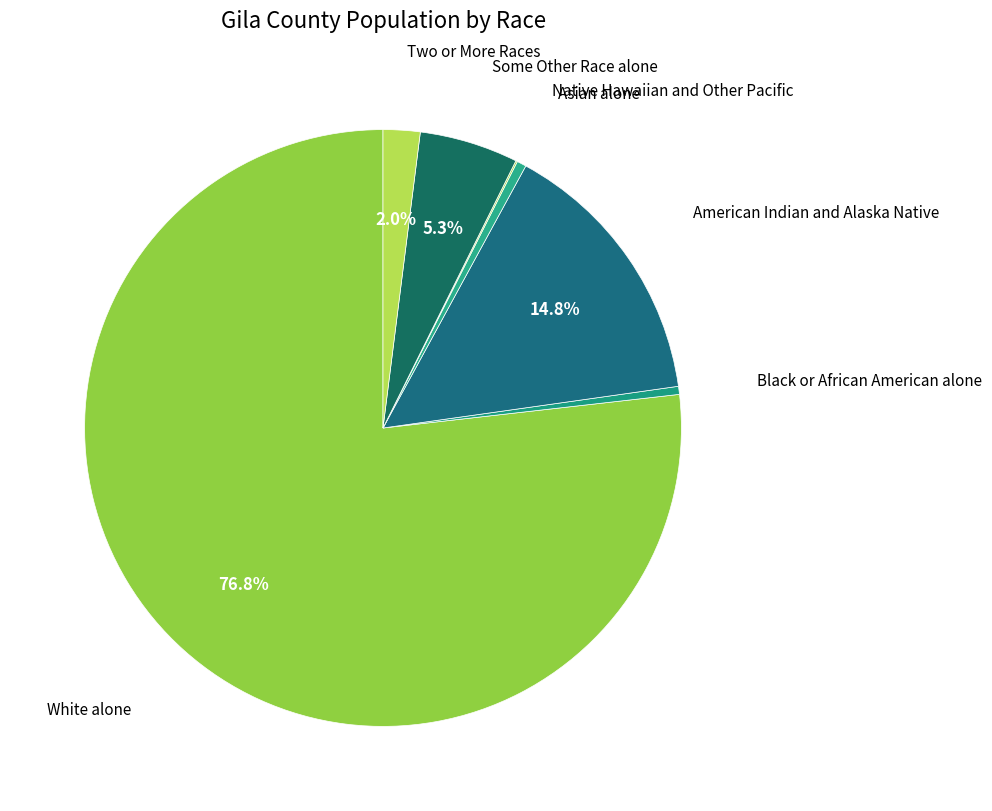

To the nearest percent, what is the difference between the largest and smallest slice percentages?

77%